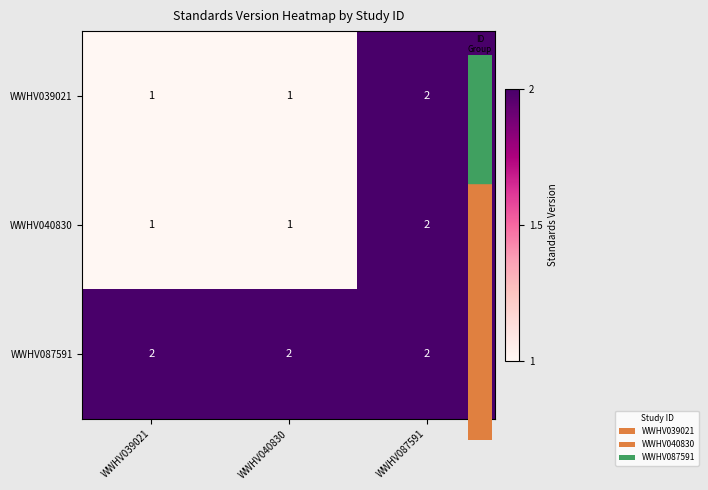

Which series has the largest total across all categories?

WWHV087591